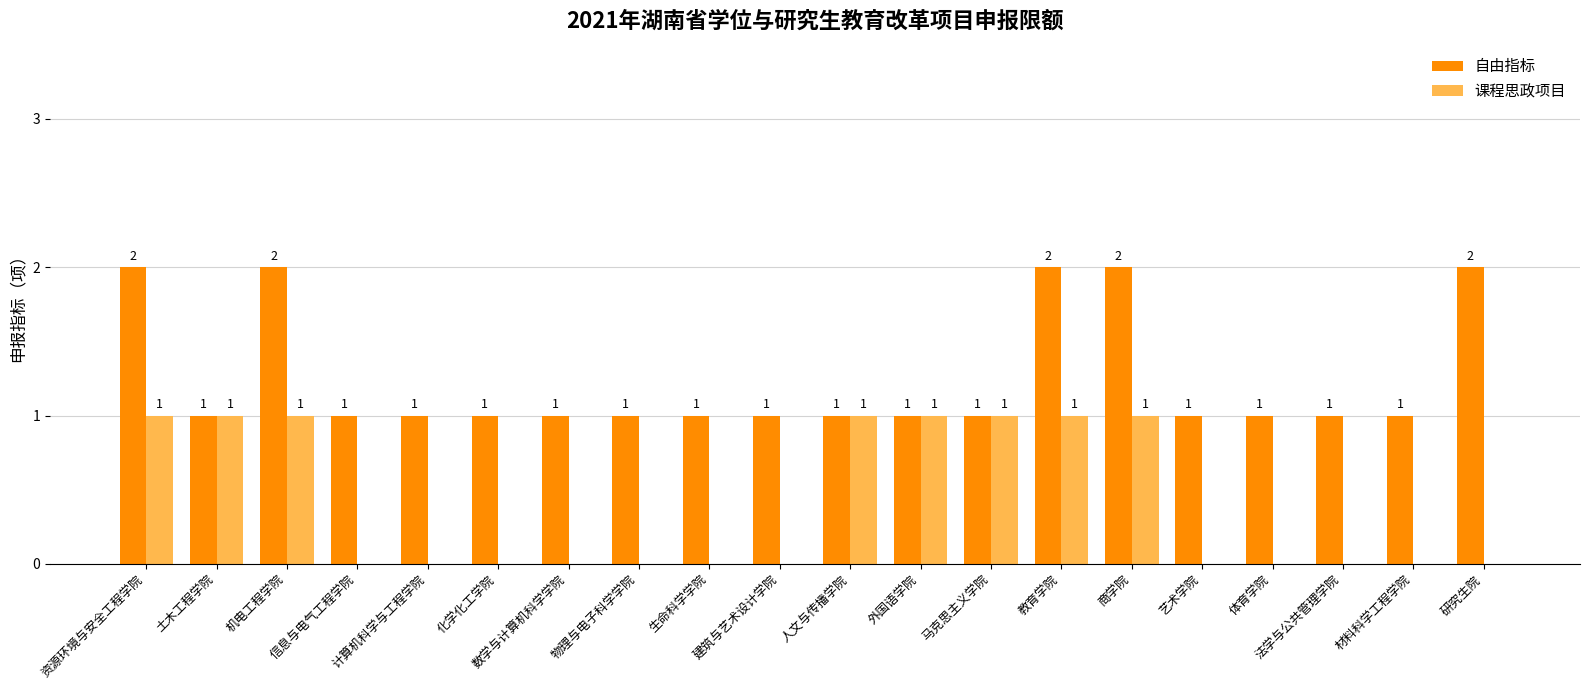

Reading left to right, extract all data points from this chart.

自由指标: 2	1	2	1	1	1	1	1	1	1	1	1	1	2	2	1	1	1	1	2
课程思政项目: 1	1	1	0	0	0	0	0	0	0	1	1	1	1	1	0	0	0	0	0